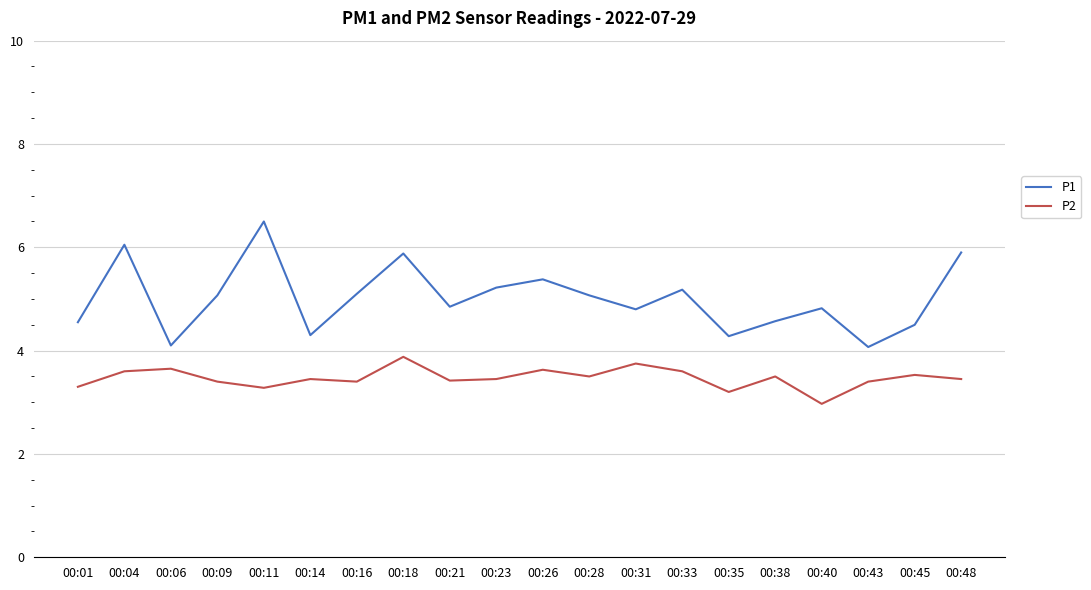

What are all the series names shown in the legend?

P1, P2